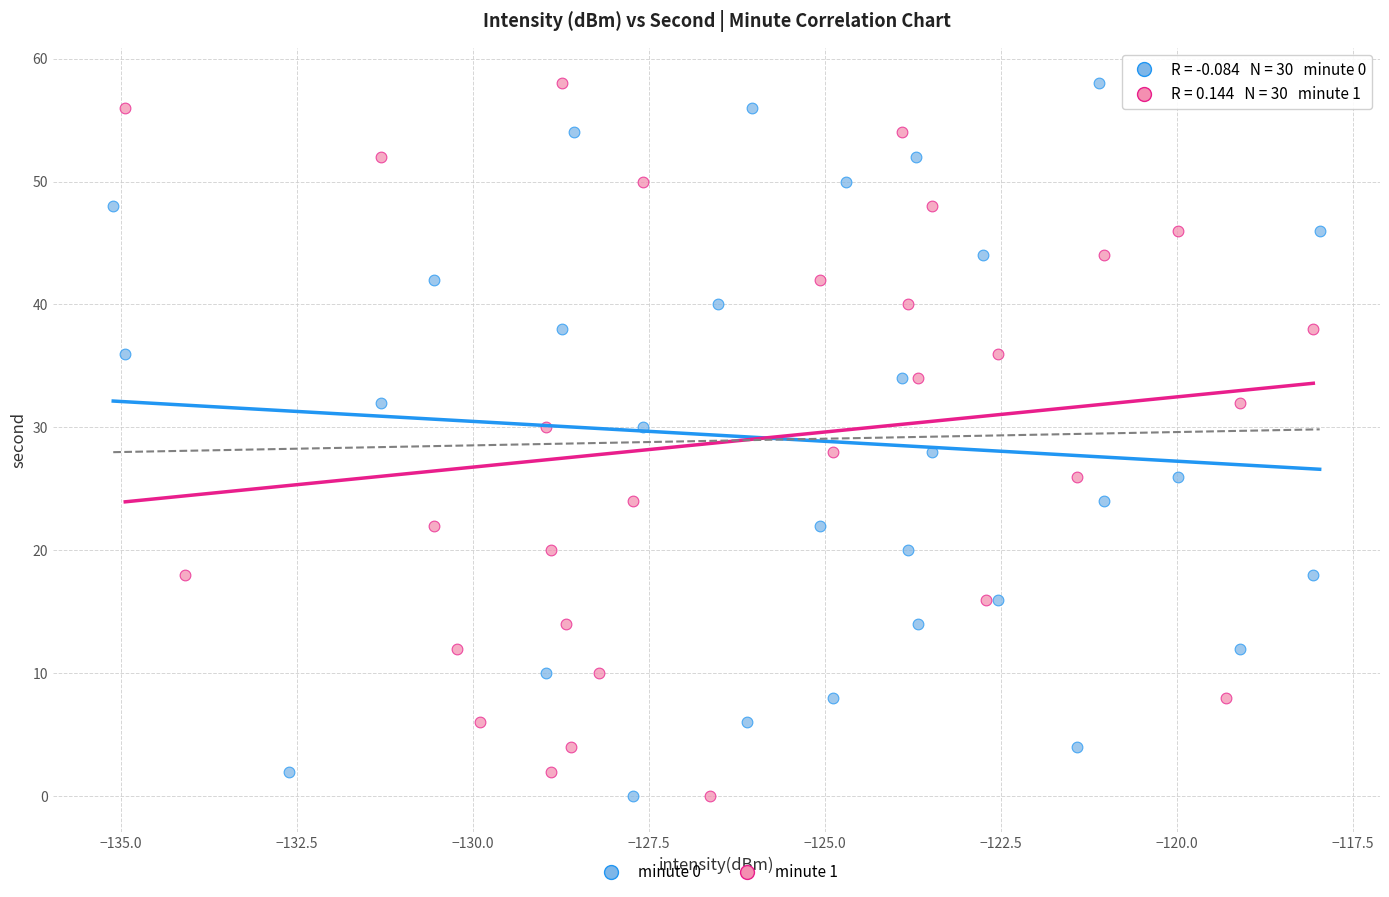

What are all the series names shown in the legend?

minute 0, minute 1